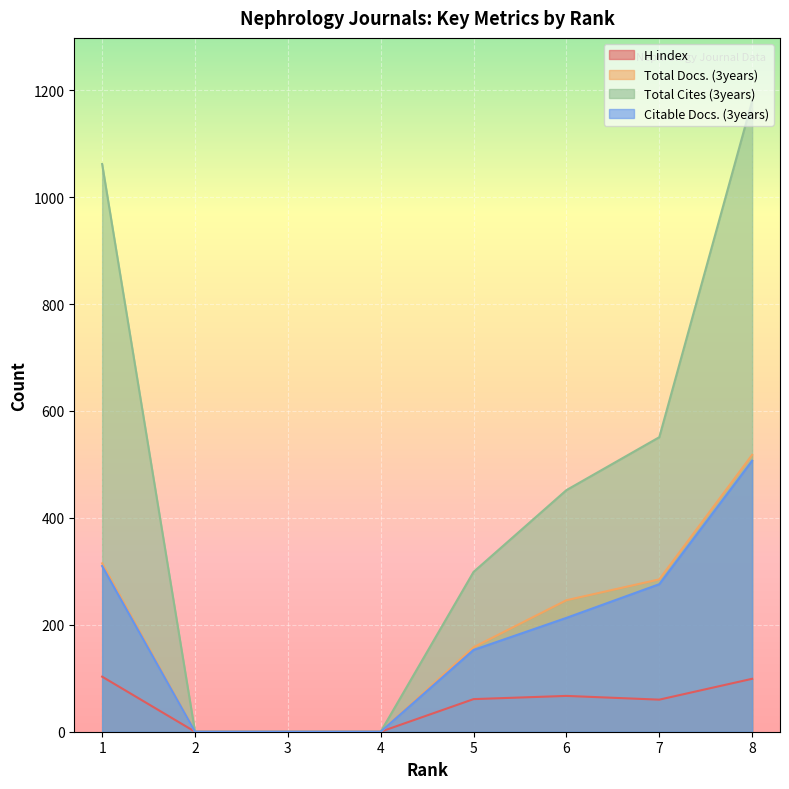

True or false: Citable Docs. (3years) and Total Cites (3years) intersect in this chart.

False